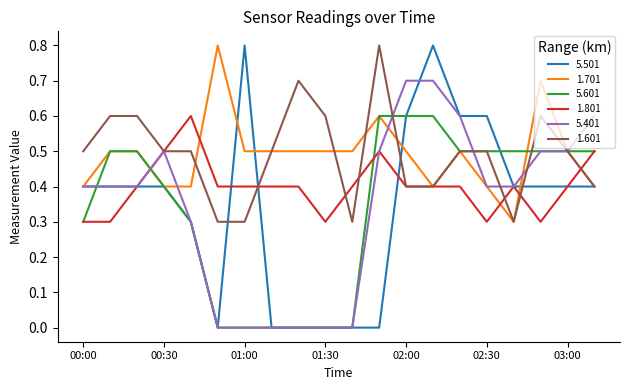

What is the greatest value displayed?

0.8